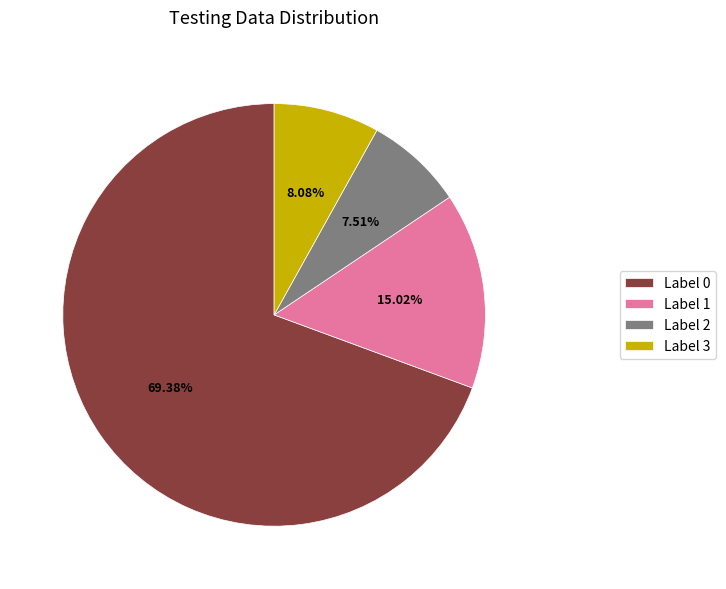

Which has a higher value, Label 2 or Label 3?

Label 3